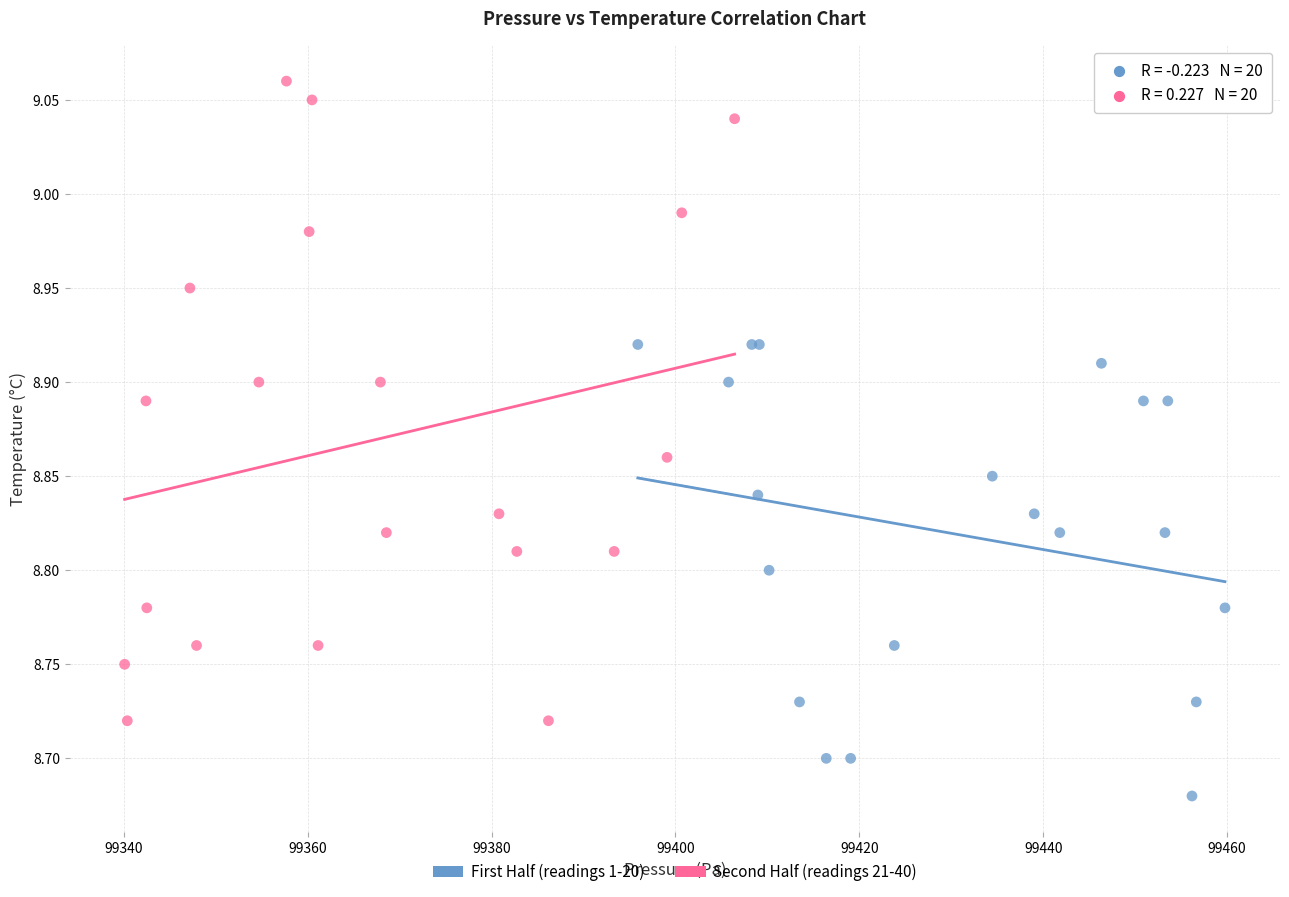

Which series has the widest spread of Y values?

Second Half (readings 21-40)